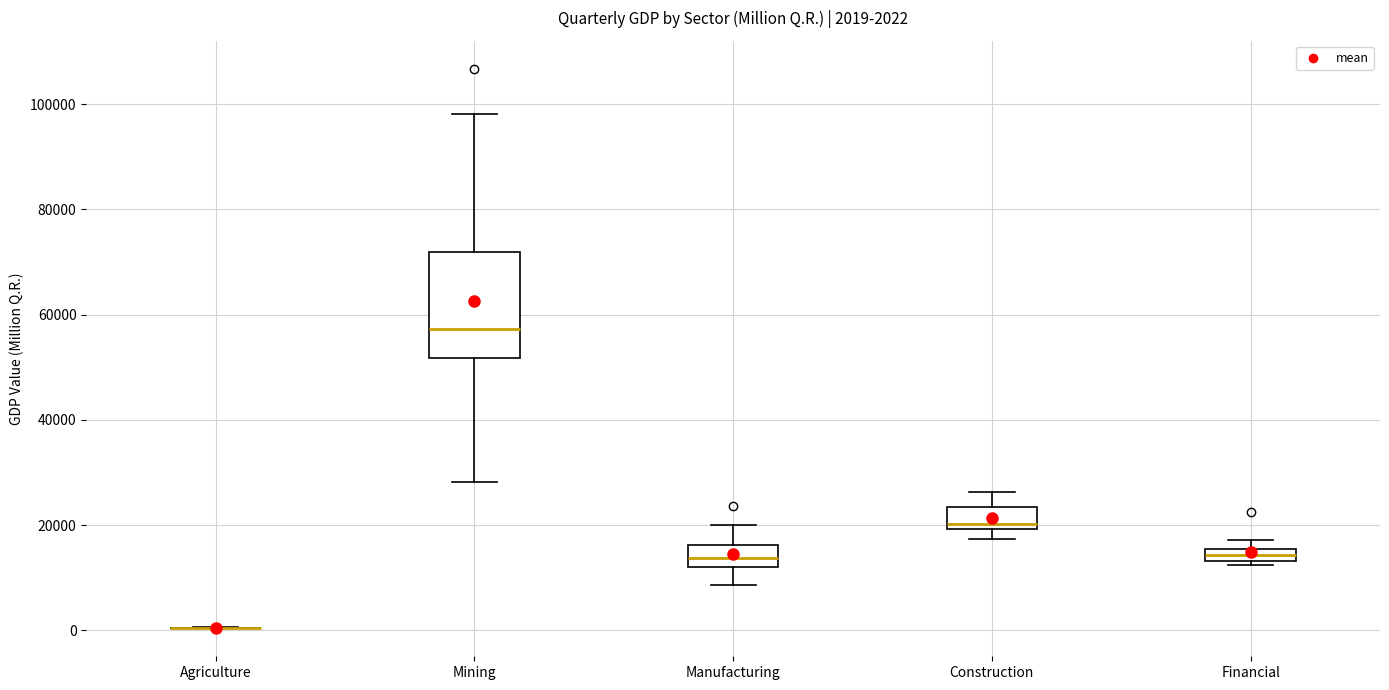

Which box is the tallest, from its lower edge to its upper edge?

Mining